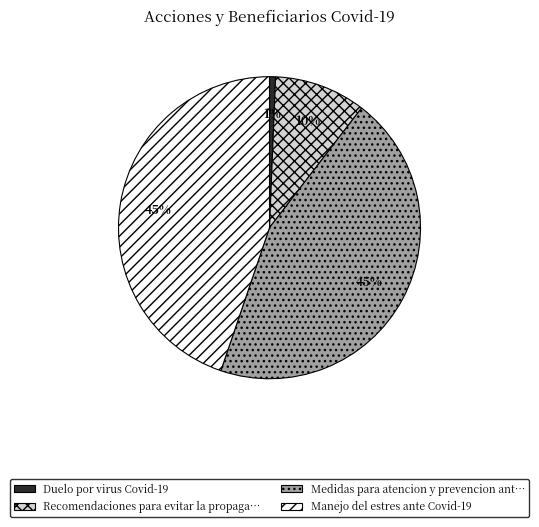

Does any single category account for the majority?

No